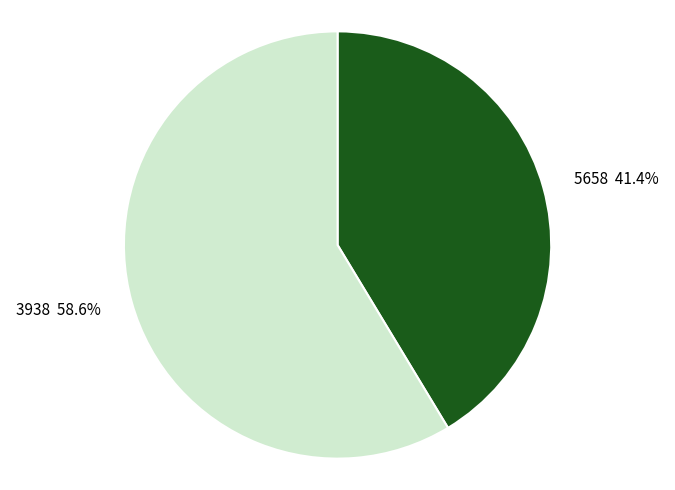

What percentage is the 5658 slice, to the nearest percent?

41%